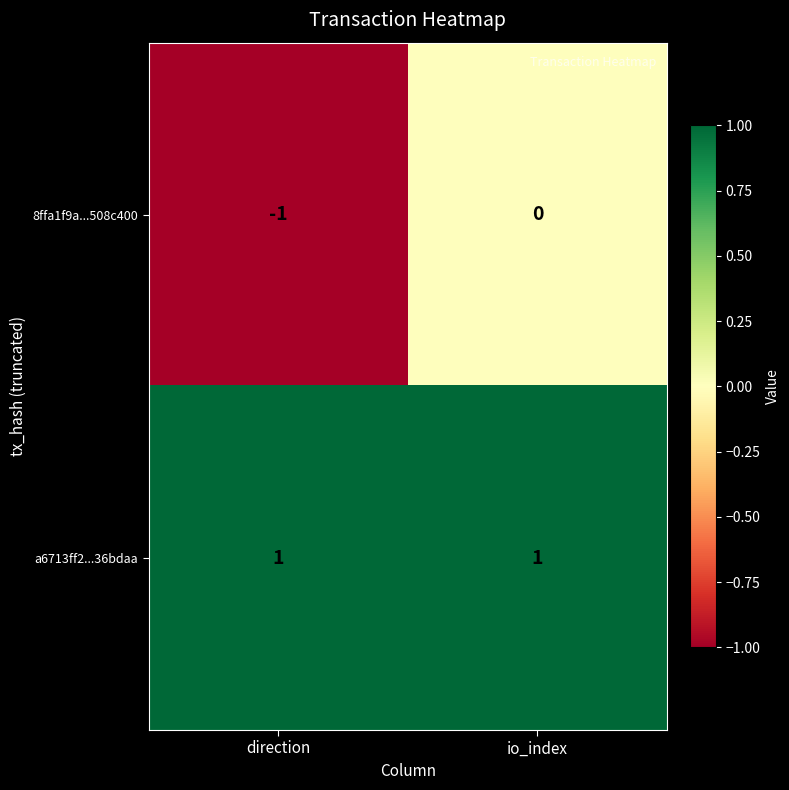

Reading left to right, extract all data points from this chart.

8ffa1f9a...508c400: -1	0
a6713ff2...36bdaa: 1	1